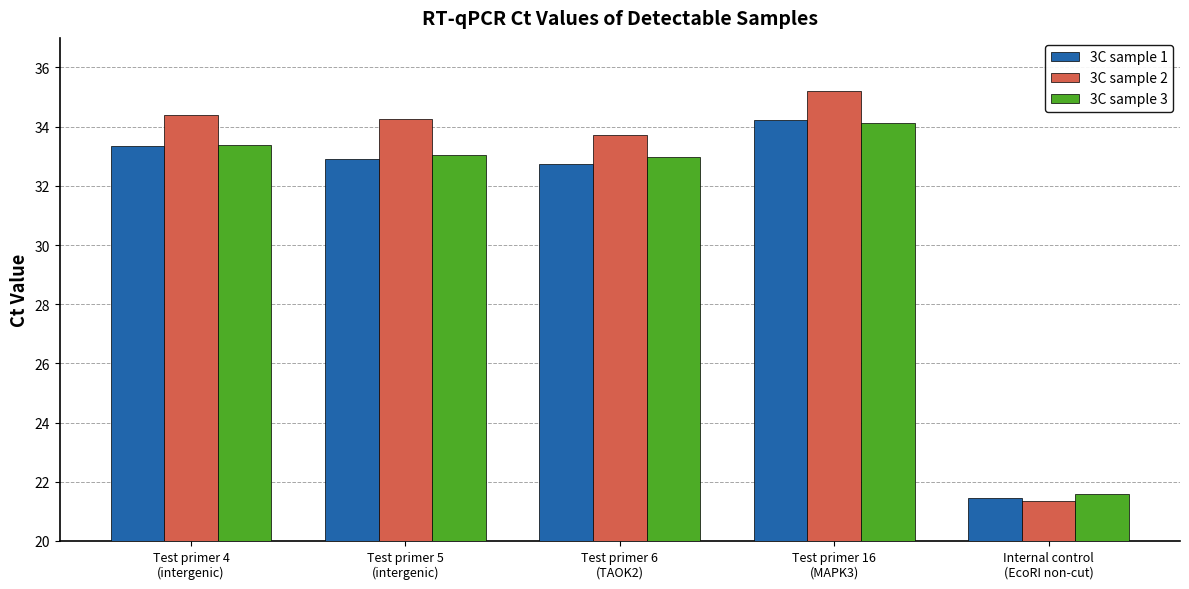

What is the greatest value displayed?

35.2